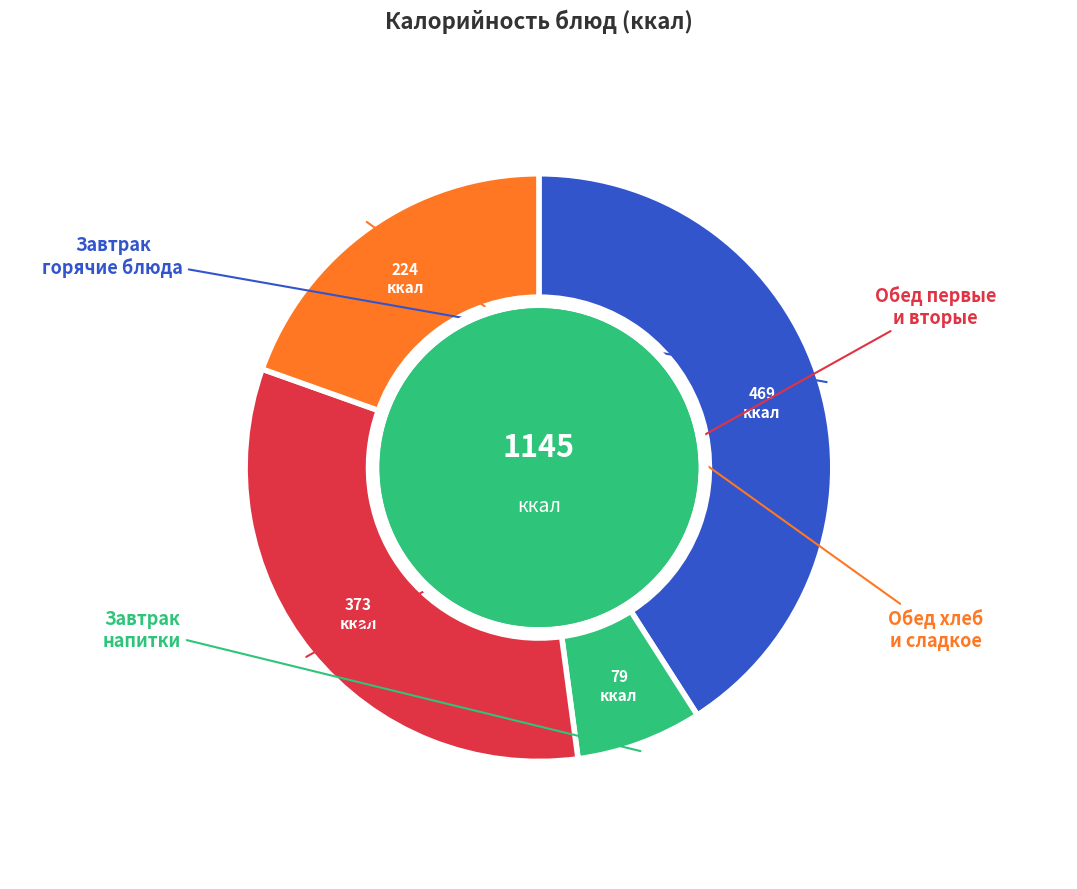

Is there any slice that represents more than half of the pie?

No